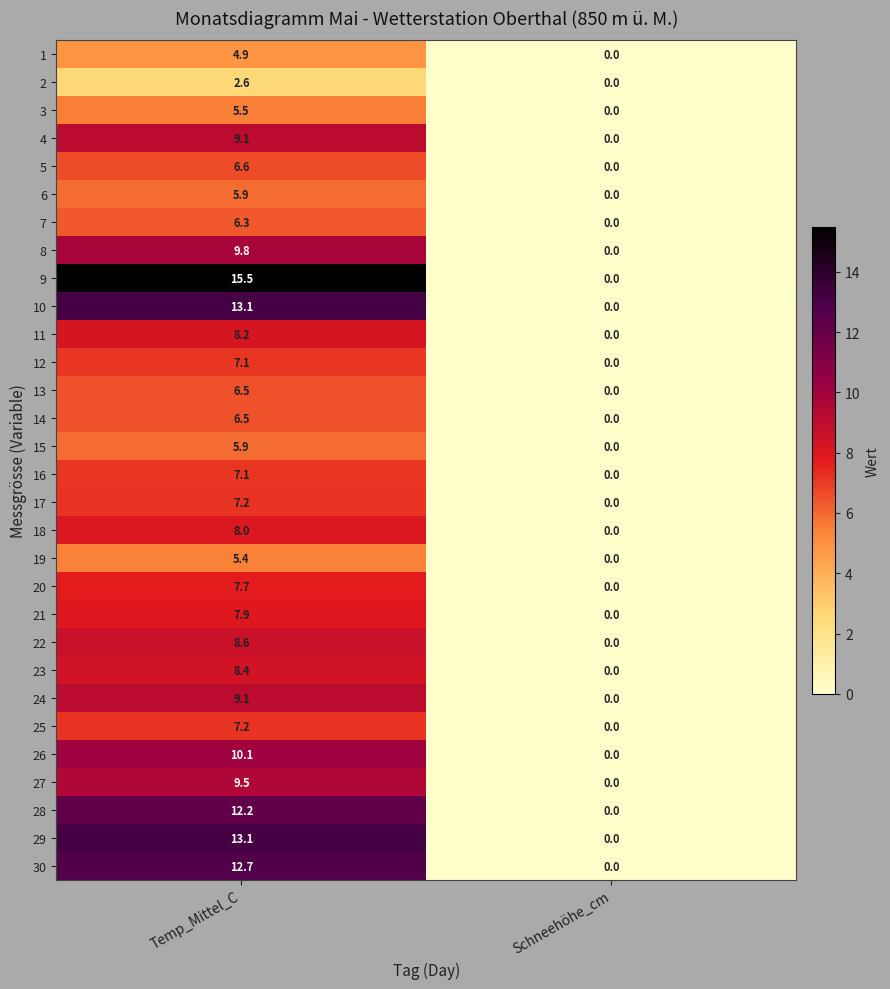

Is it true that 26 equals 0.0 at Schneehöhe_cm?

True